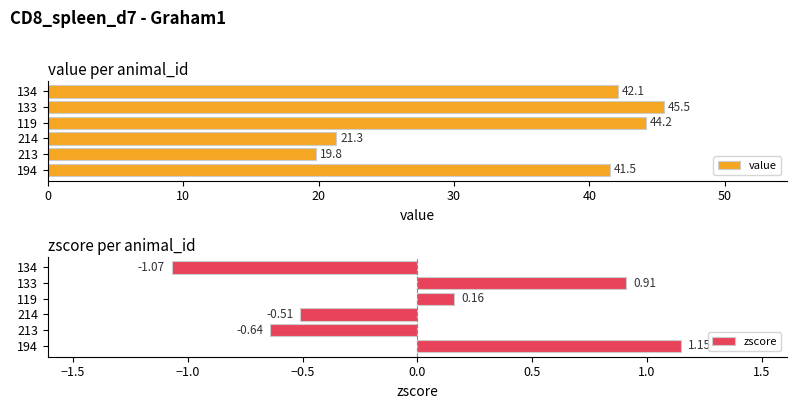

What is the sum of the value values at 214 and 194?

62.8